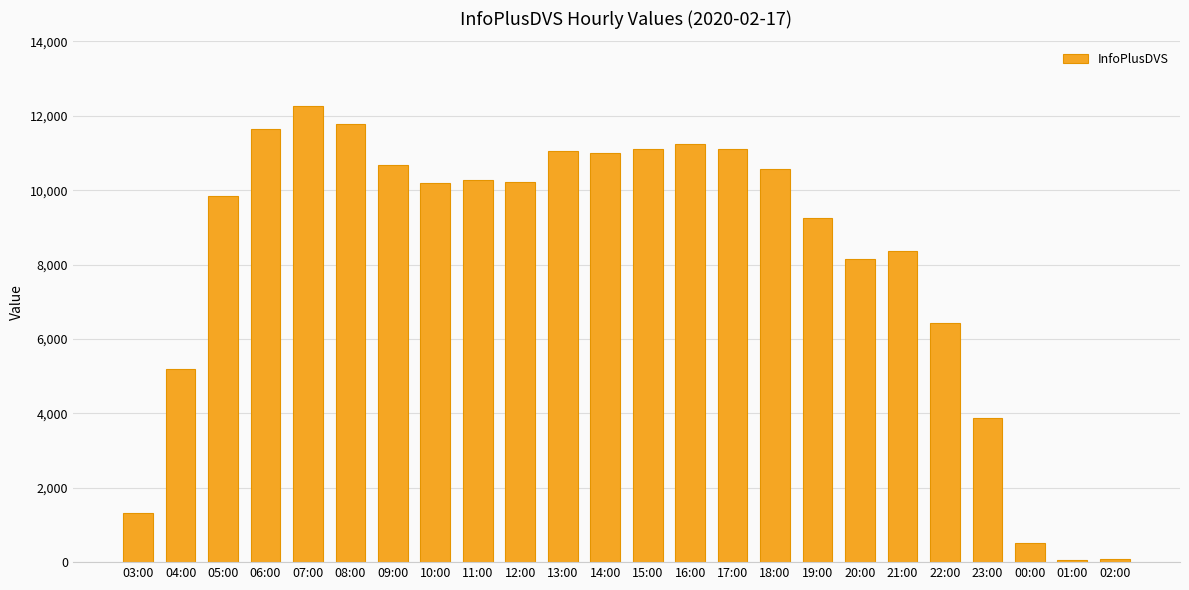

Approximately how many times larger is the value at 13:00 compared to 23:00?

2.8